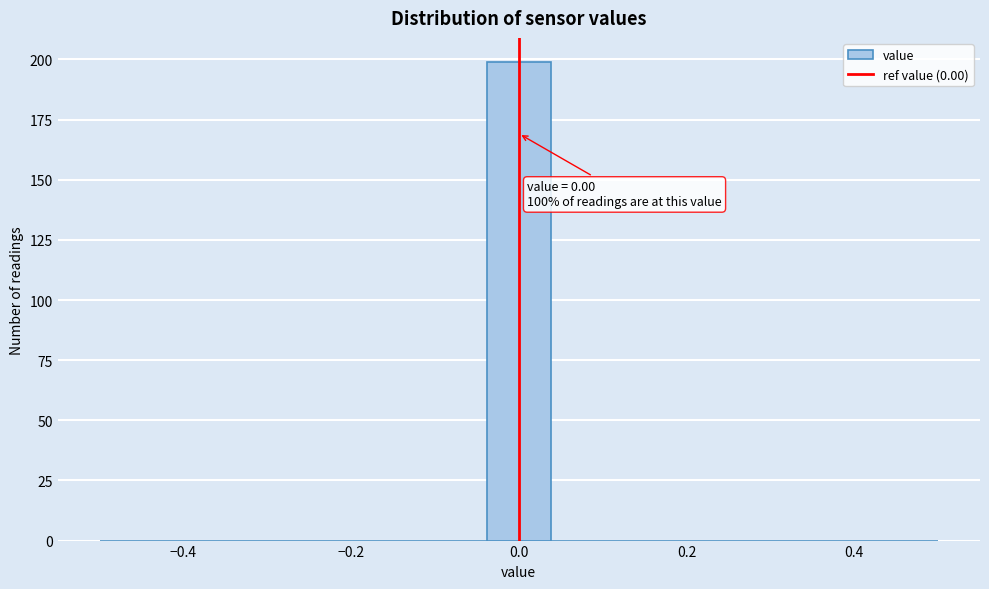

Read against the x-axis, roughly where is the centre of the tallest bar?

0.00